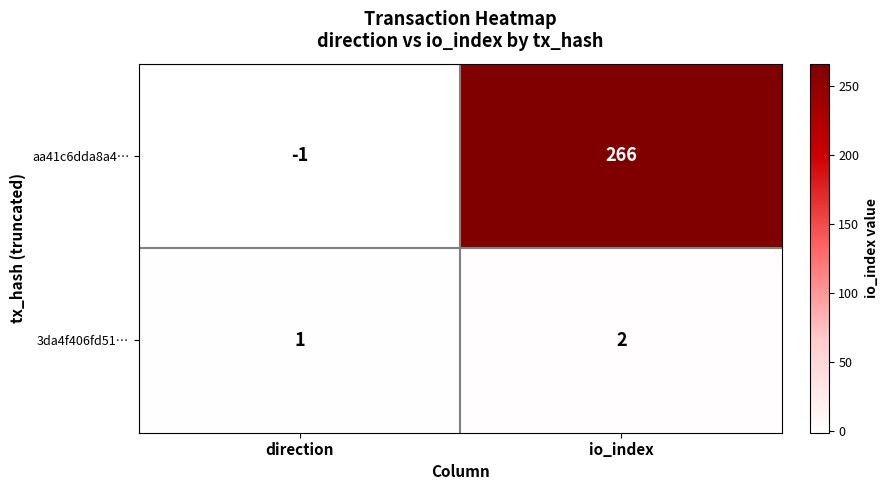

How many categories are shown in the chart?

2